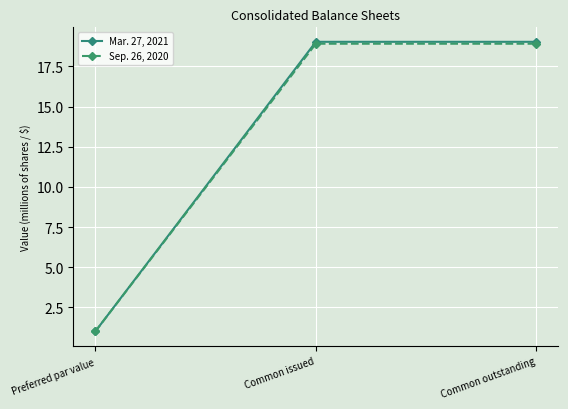

List the series in order of their overall mean, lowest first.

Sep. 26, 2020, Mar. 27, 2021